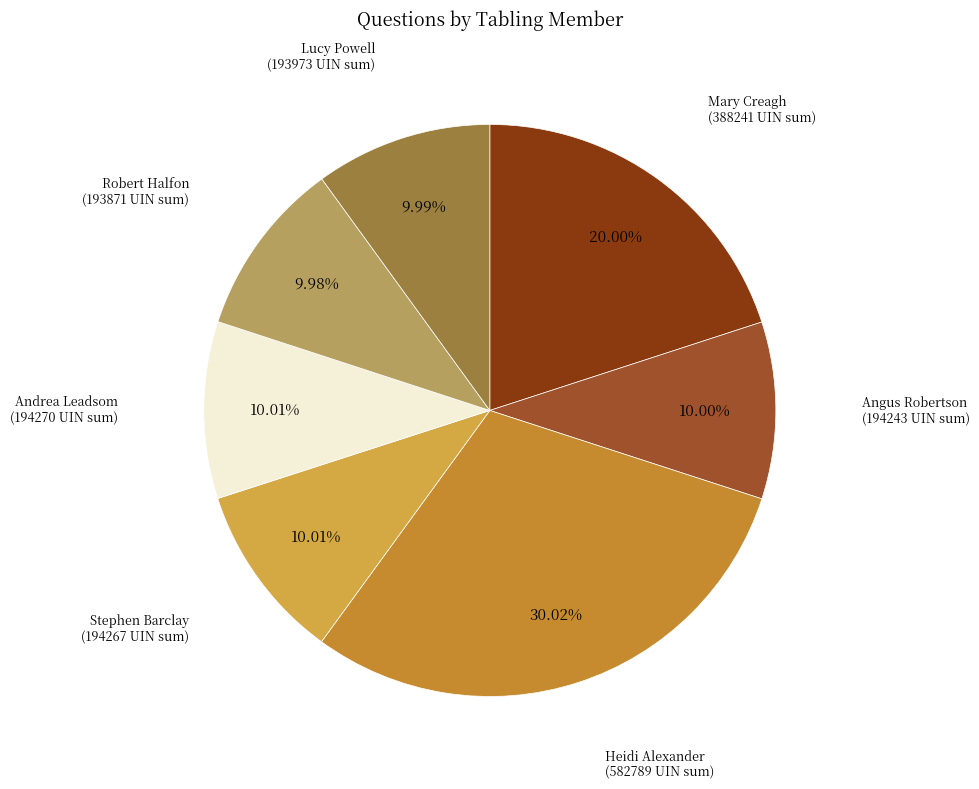

Which category has the biggest portion of the pie?

Heidi Alexander